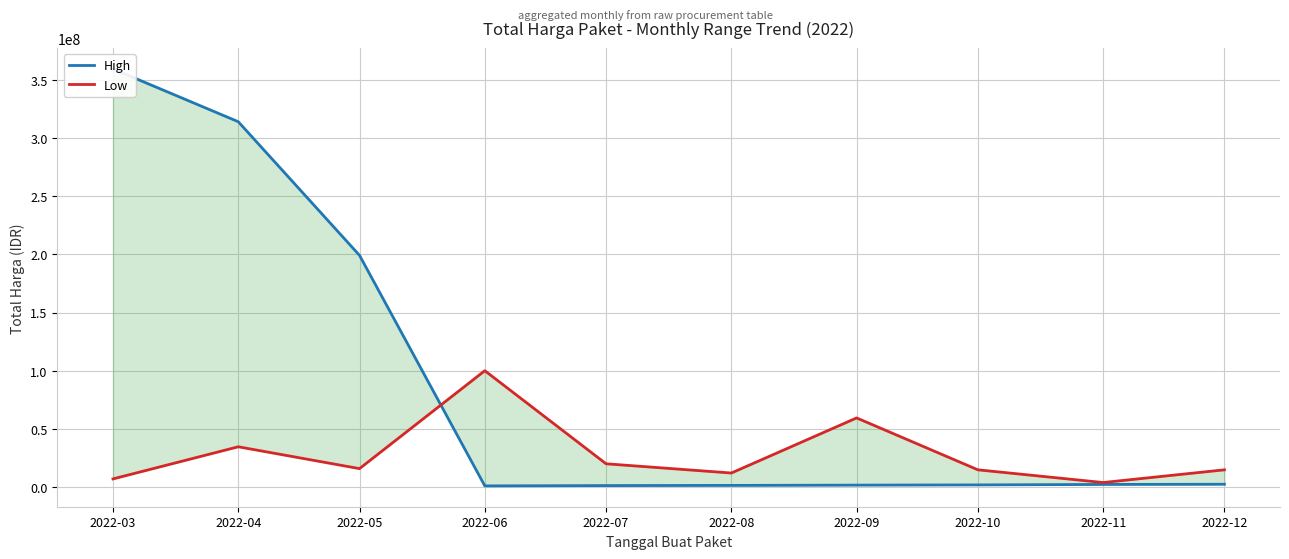

Count the number of data series in this chart.

2